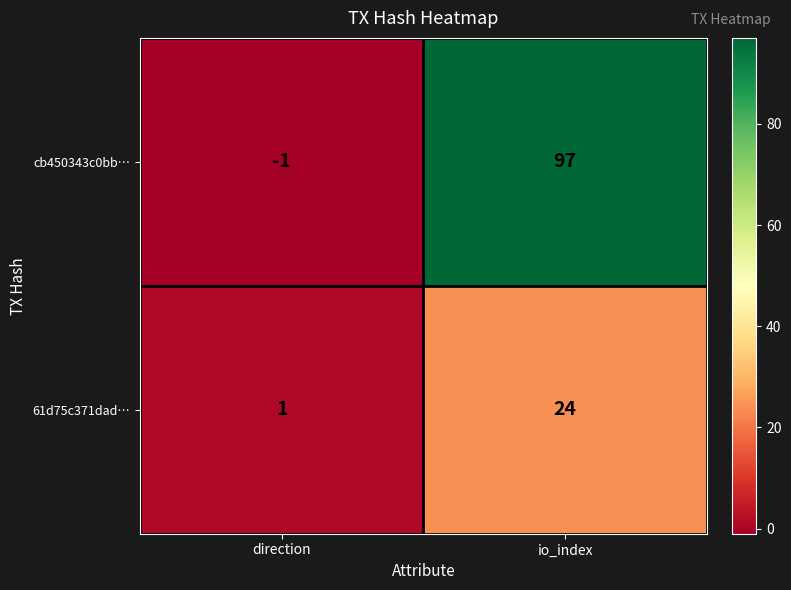

At which label is 61d75c371dad… closest to 12?

direction